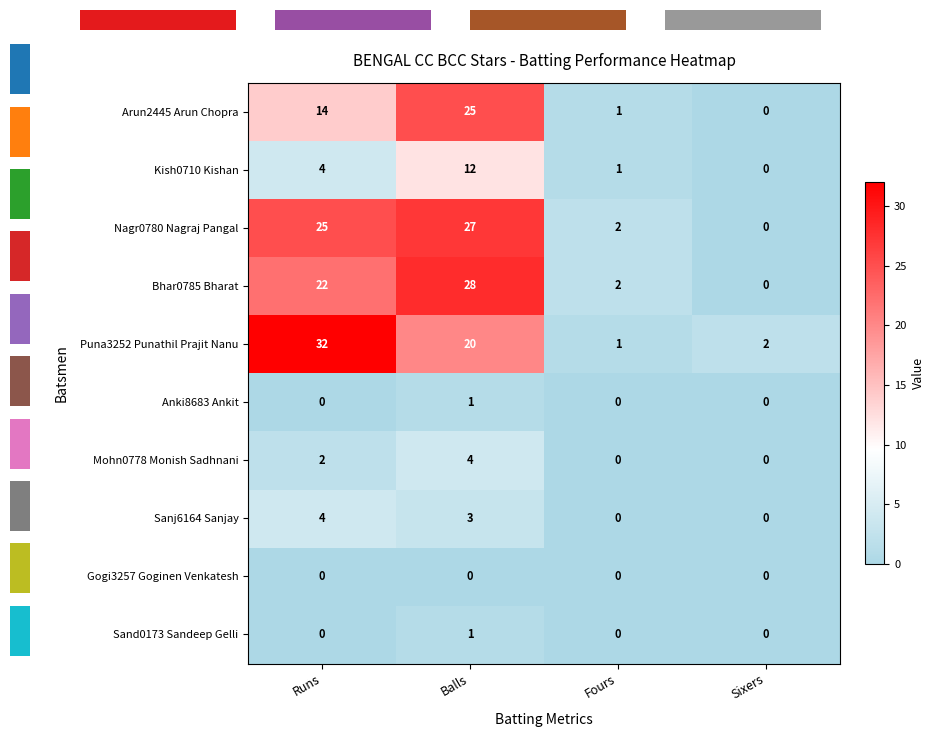

How many data points does each series have?

4